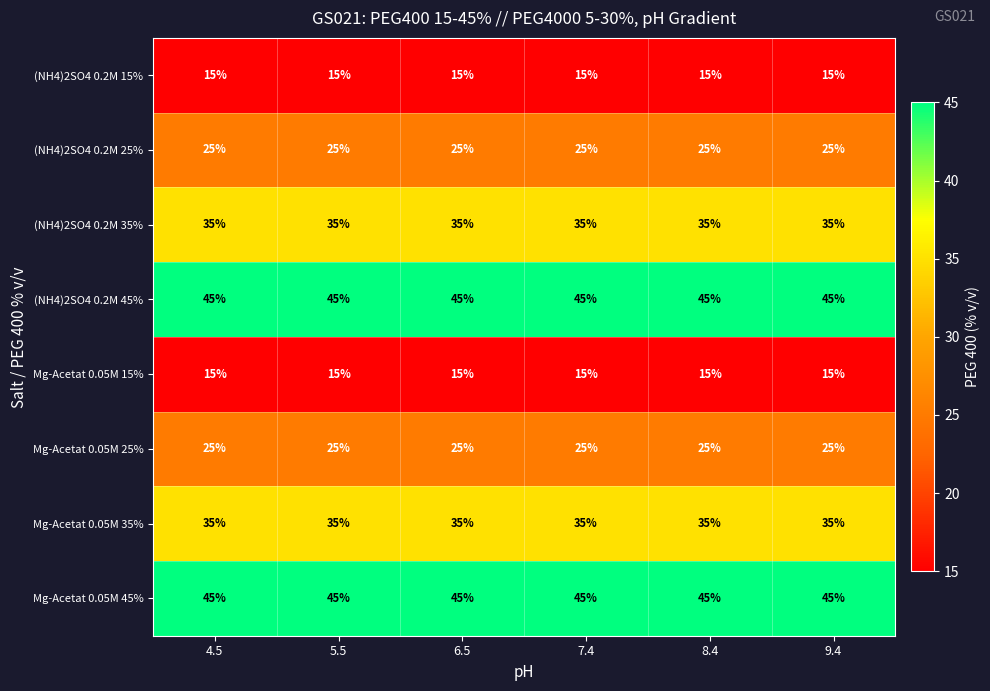

What is the lowest value of the (NH4)2SO4 0.2M 15% series?

15